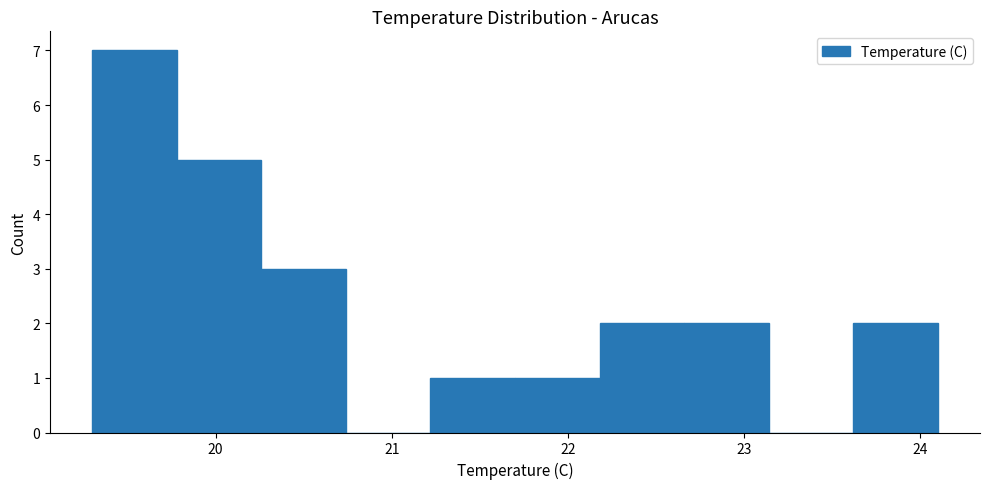

Reading left to right, transcribe this chart: for each bar, give the range it covers on the x-axis and its height. Neither the bar edges nor the heights are printed on the chart, so give them approximately, as read against the axes.

19.30 to 19.78: 7
19.78 to 20.26: 5
20.26 to 20.74: 3
20.74 to 21.22: 0
21.22 to 21.70: 1
21.70 to 22.18: 1
22.18 to 22.66: 2
22.66 to 23.14: 2
23.14 to 23.62: 0
23.62 to 24.10: 2